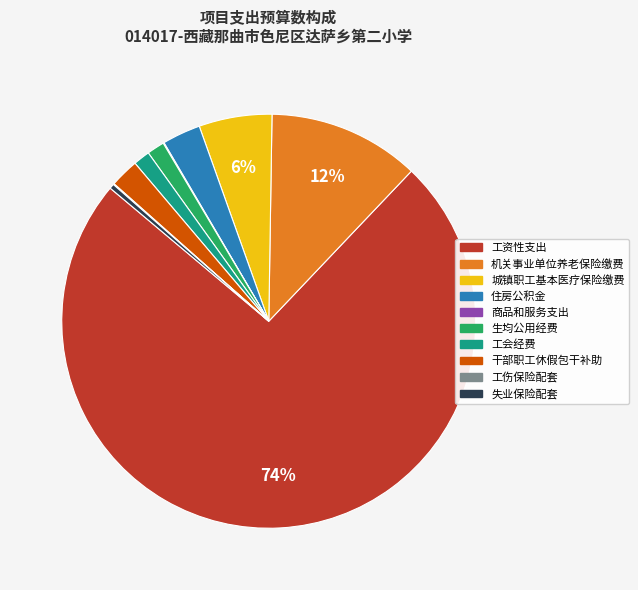

Which has a higher value, 干部职工休假包干补助 or 工会经费?

干部职工休假包干补助